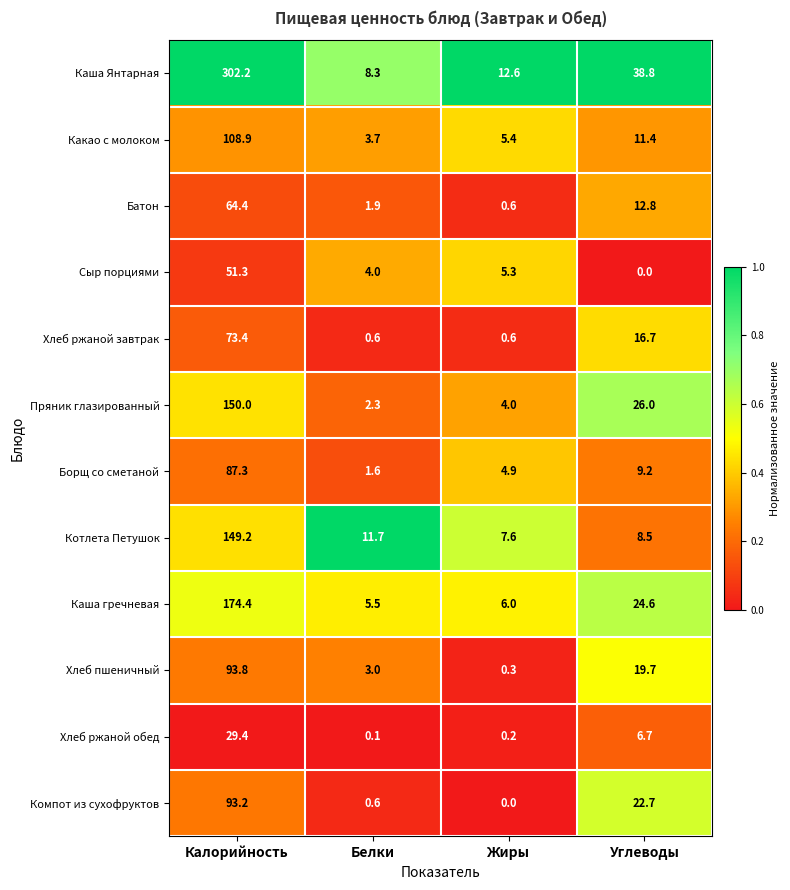

Which label corresponds to the largest value in the chart?

Калорийность